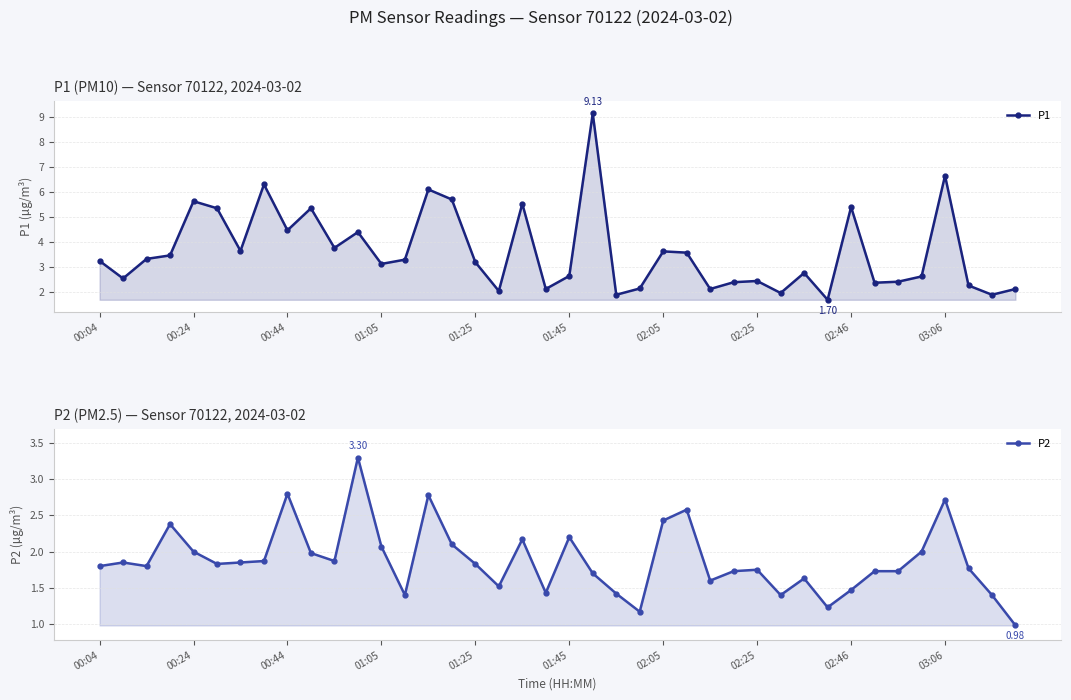

How many lines are shown in the chart?

2